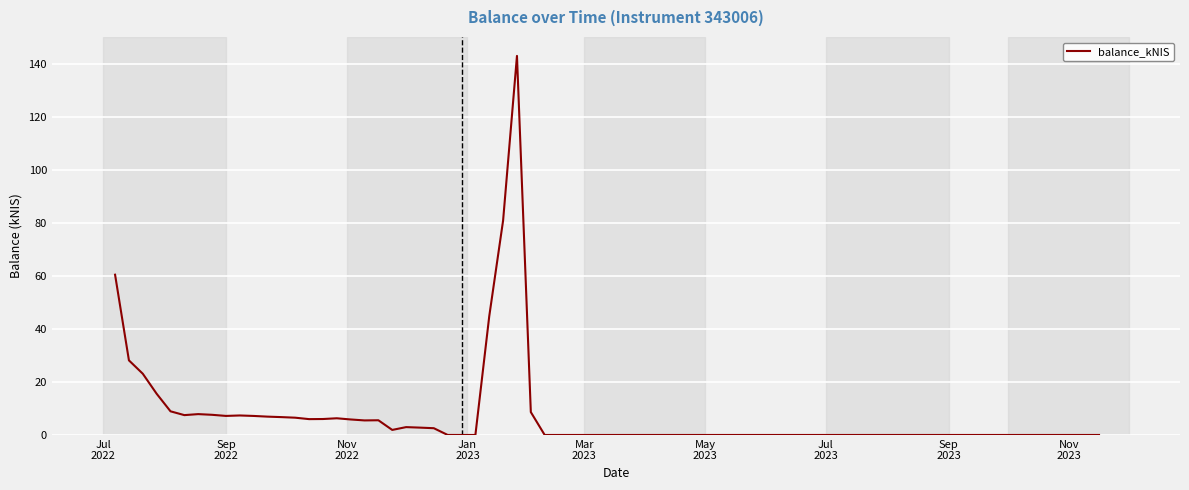

What is the maximum value shown in the chart?

143.2